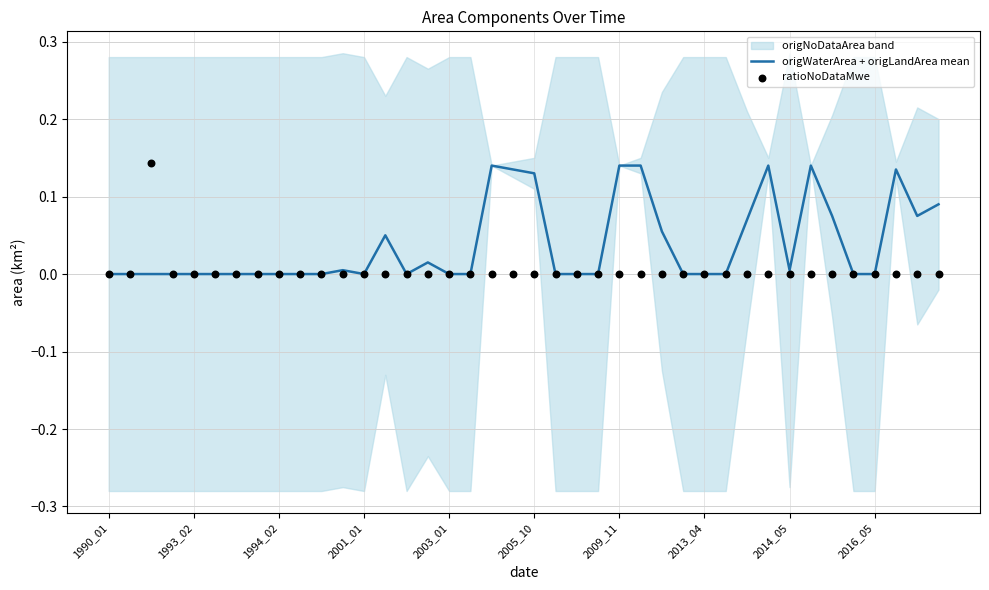

Which series contains the highest Y value?

ratioNoDataMwe